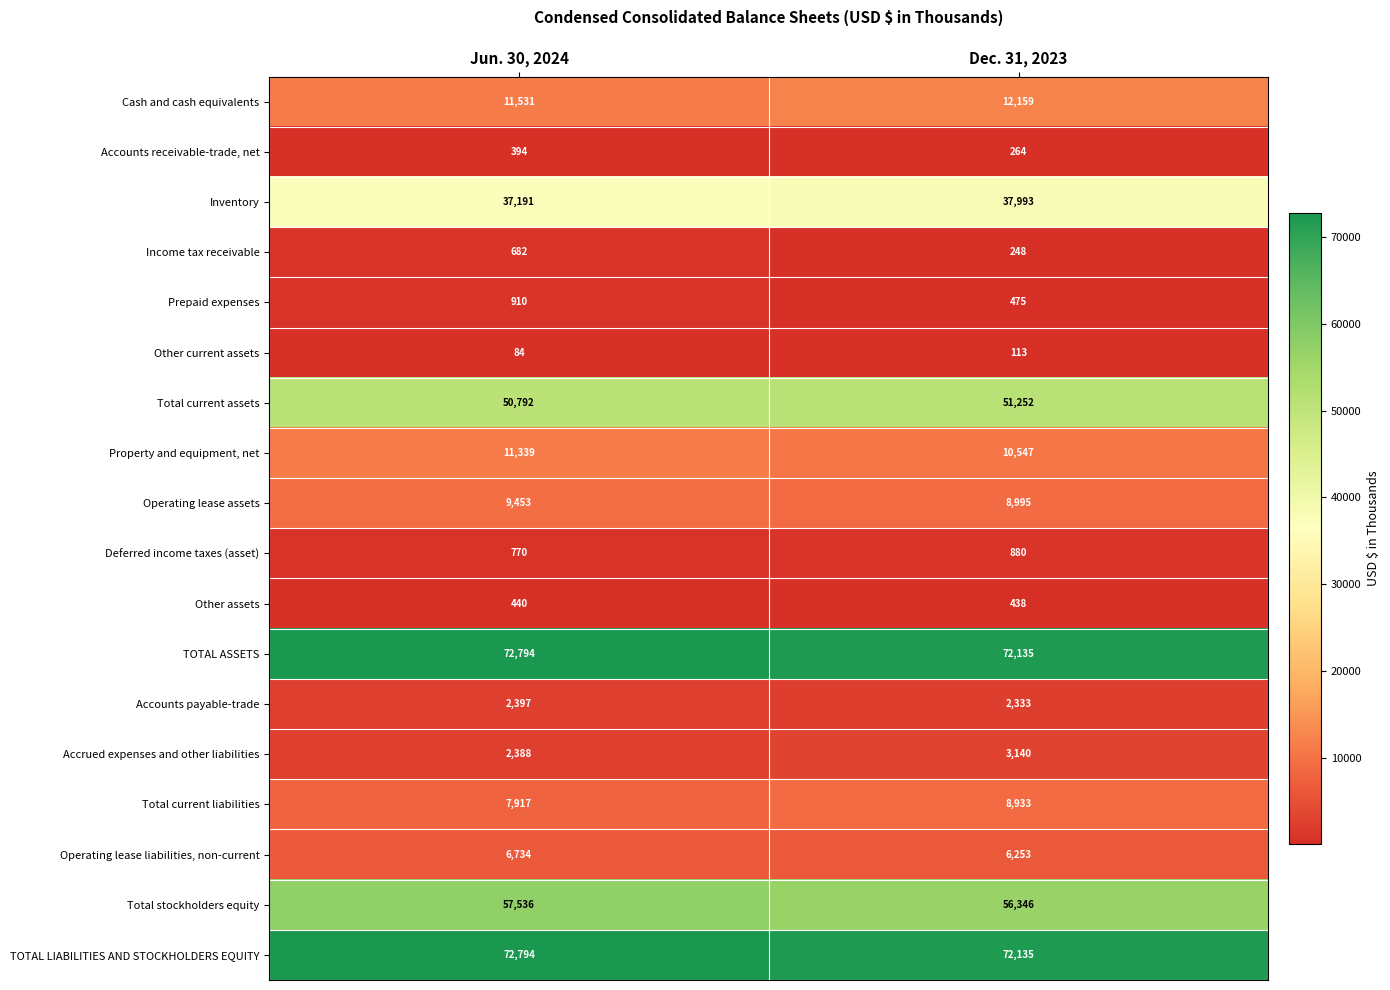

What is the difference between the highest and lowest values at Dec. 31, 2023?

72022